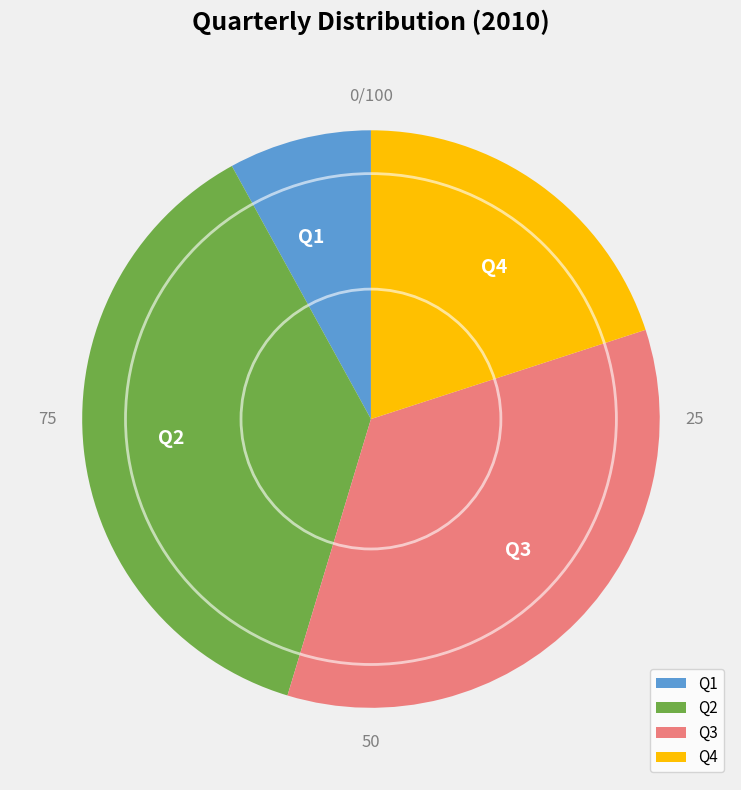

True or false: Q4 accounts for 20% of the total.

True